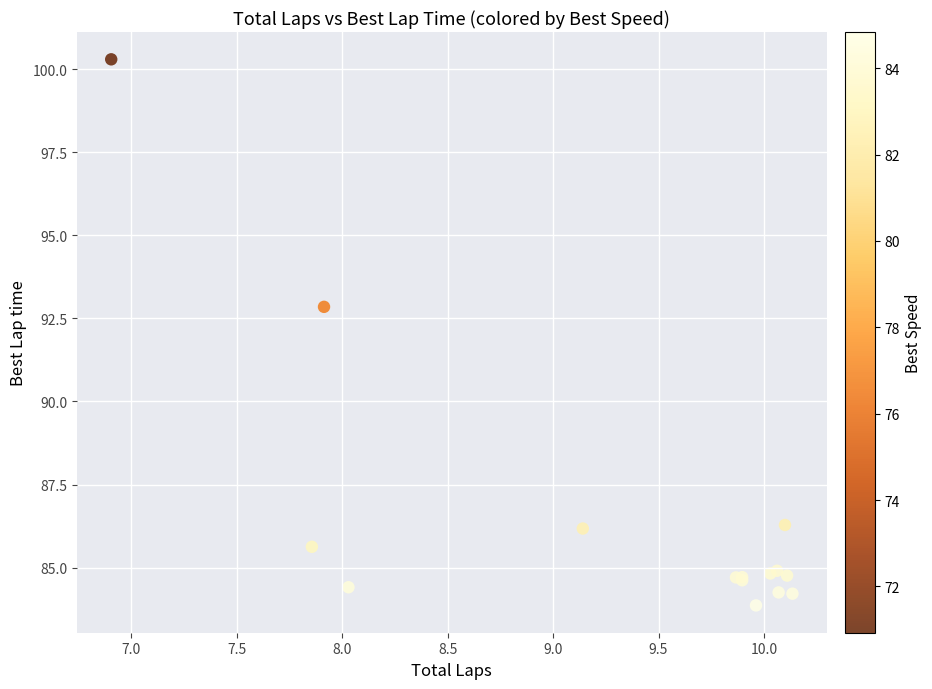

What Y value in the scatter plot is closest to 92?

92.8